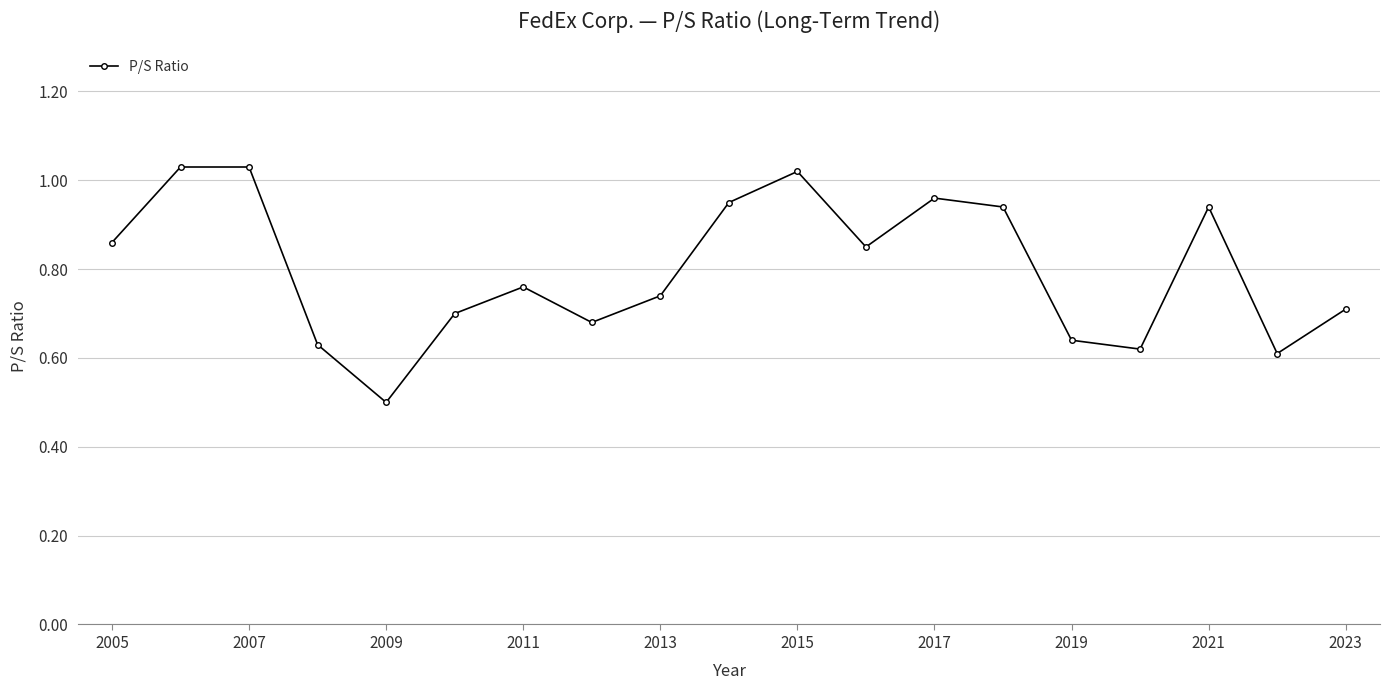

True or false: there are more than 2 points higher than both neighbors.

True